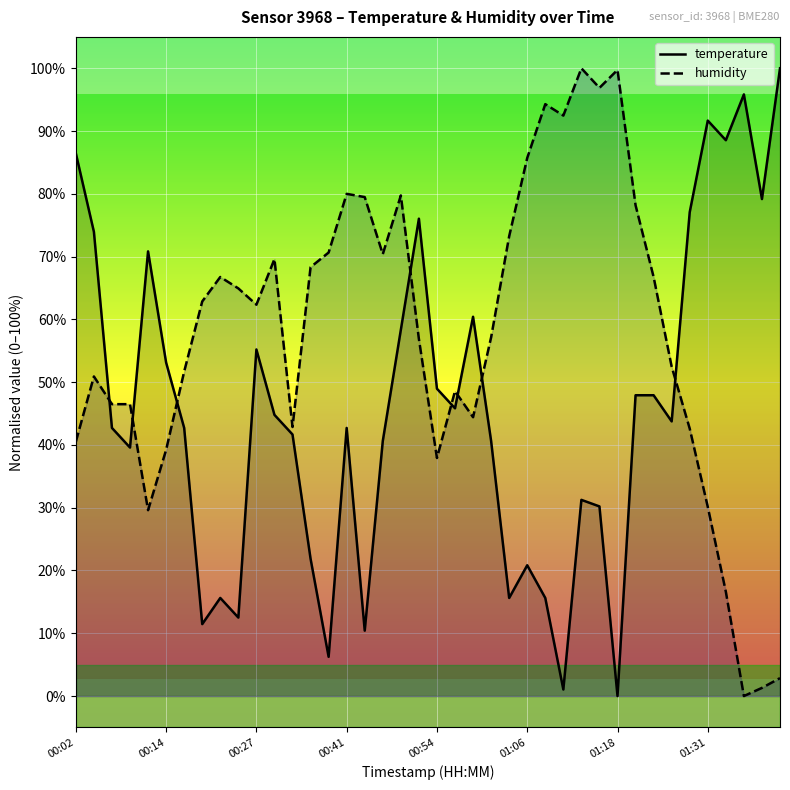

Rank the series by their average value, from lowest to highest.

temperature, humidity